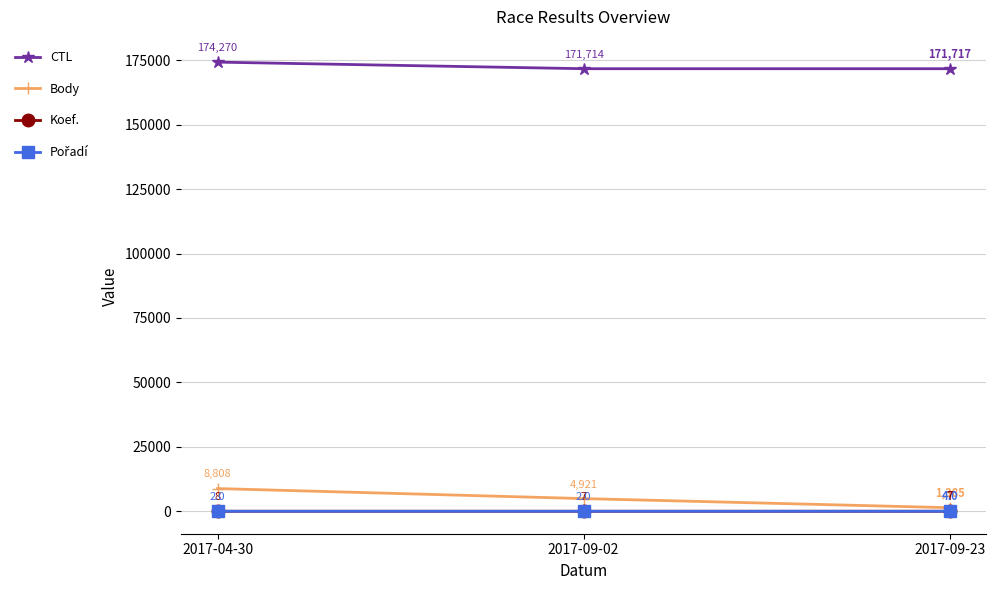

What is the label of the 3rd point from the right?

2017-04-30